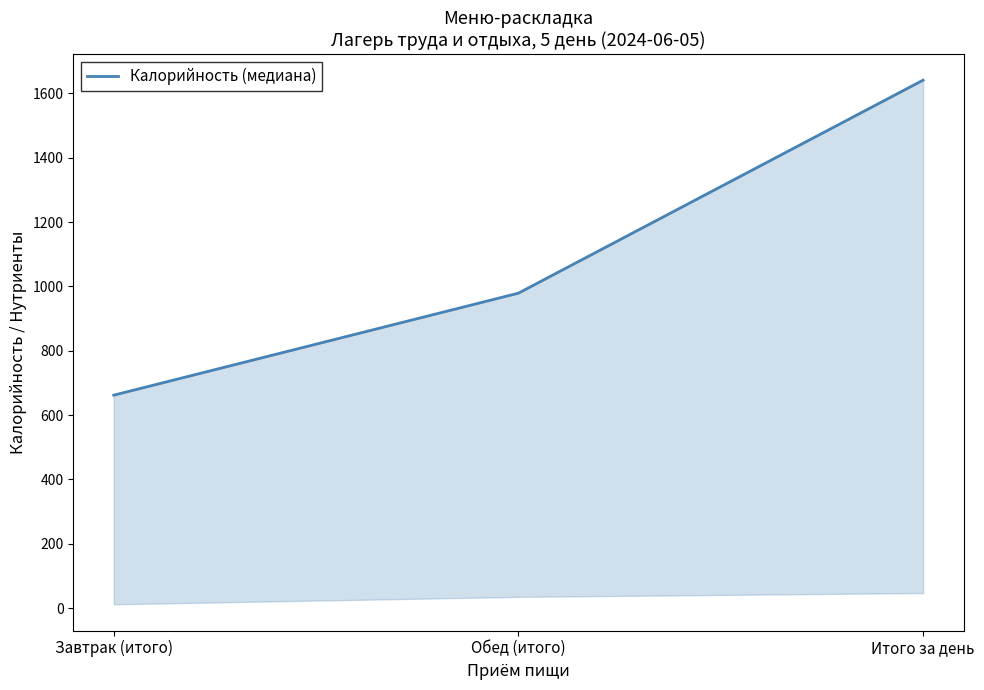

Is it true that the value at Завтрак (итого) is 662?

True